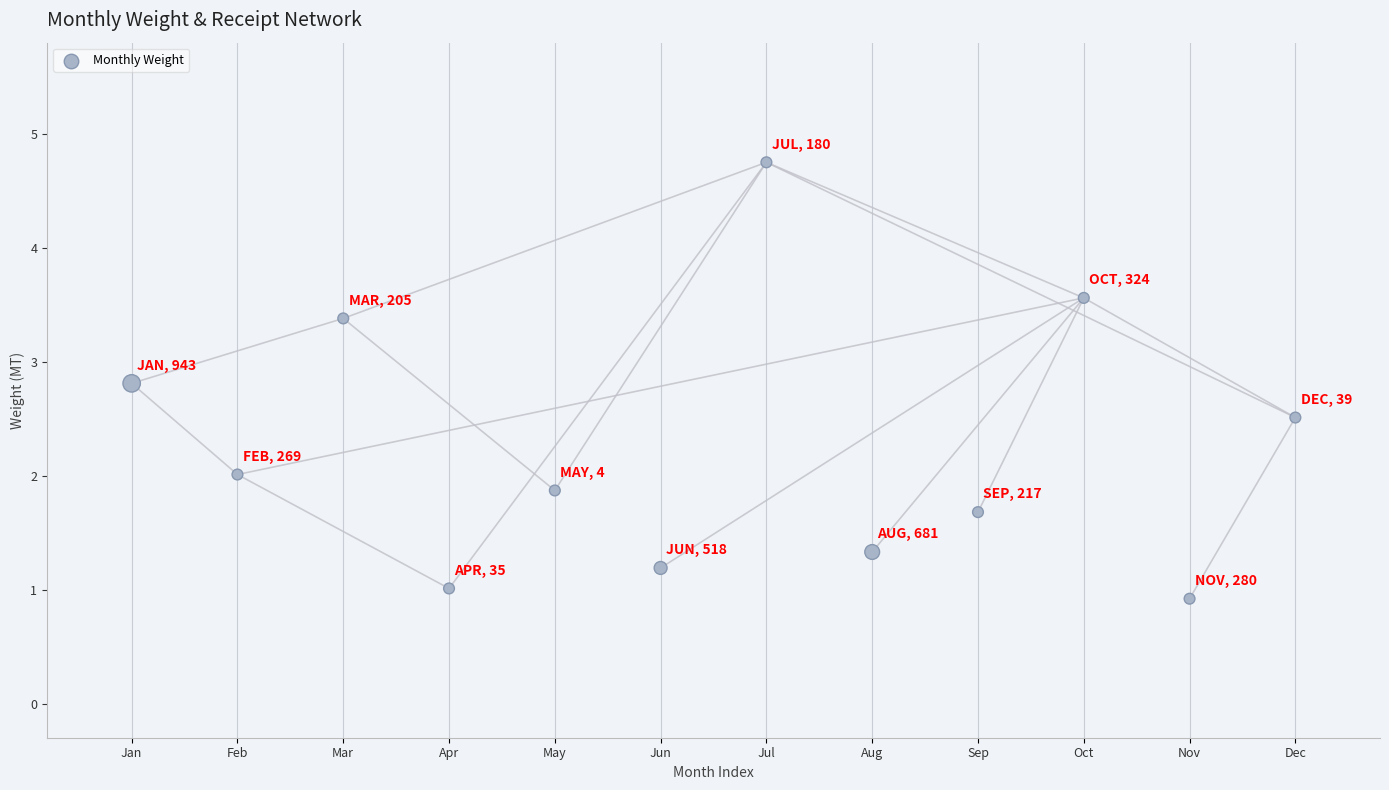

What is the average X value?

6.5